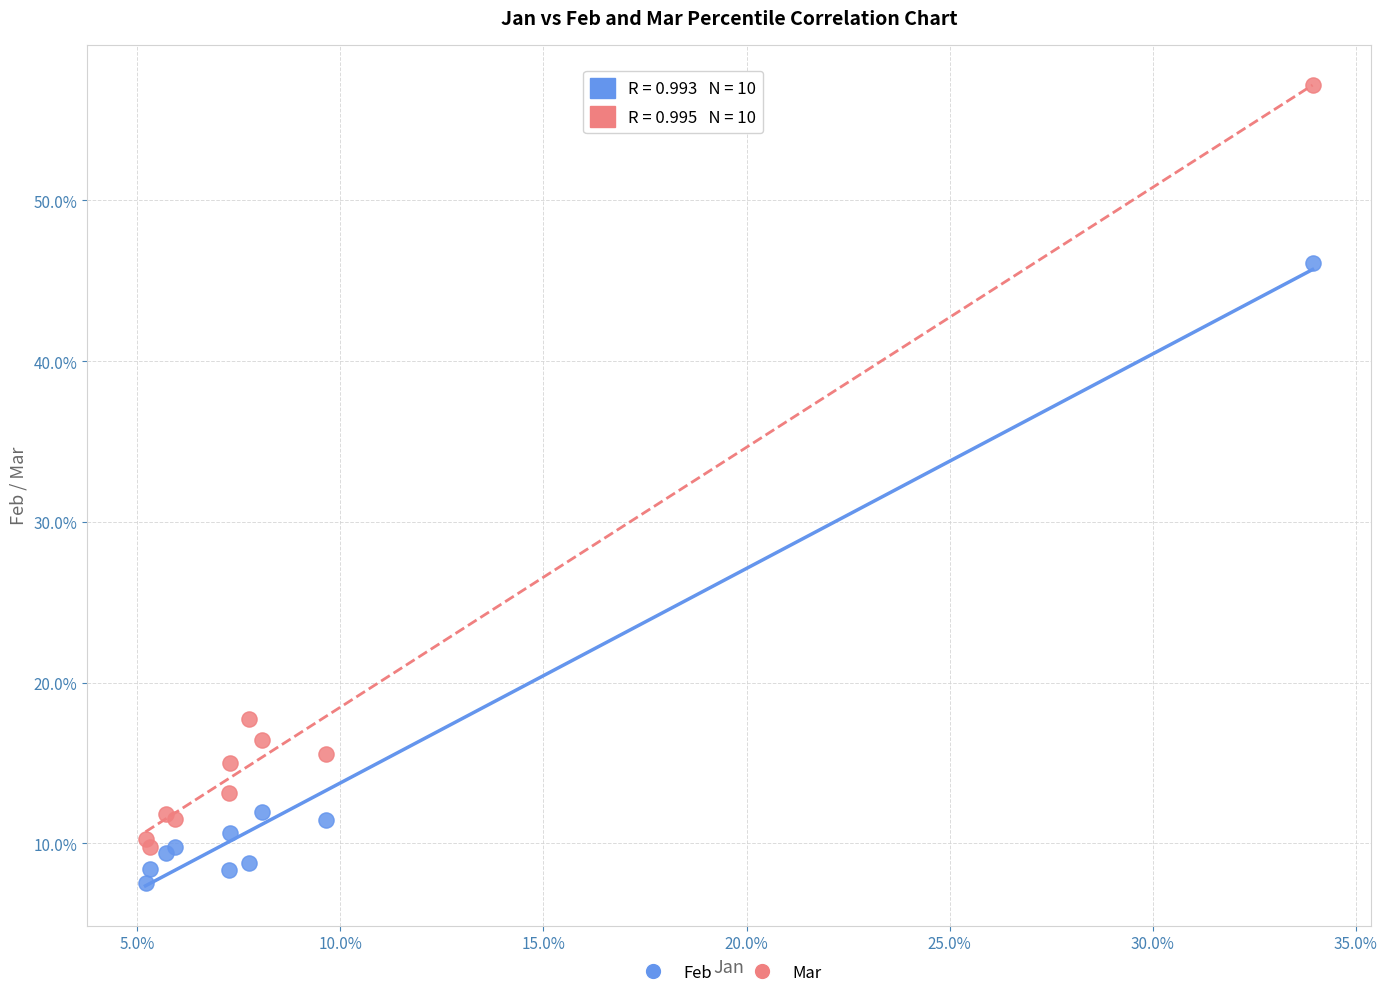

What are all the series names shown in the legend?

Feb, Mar